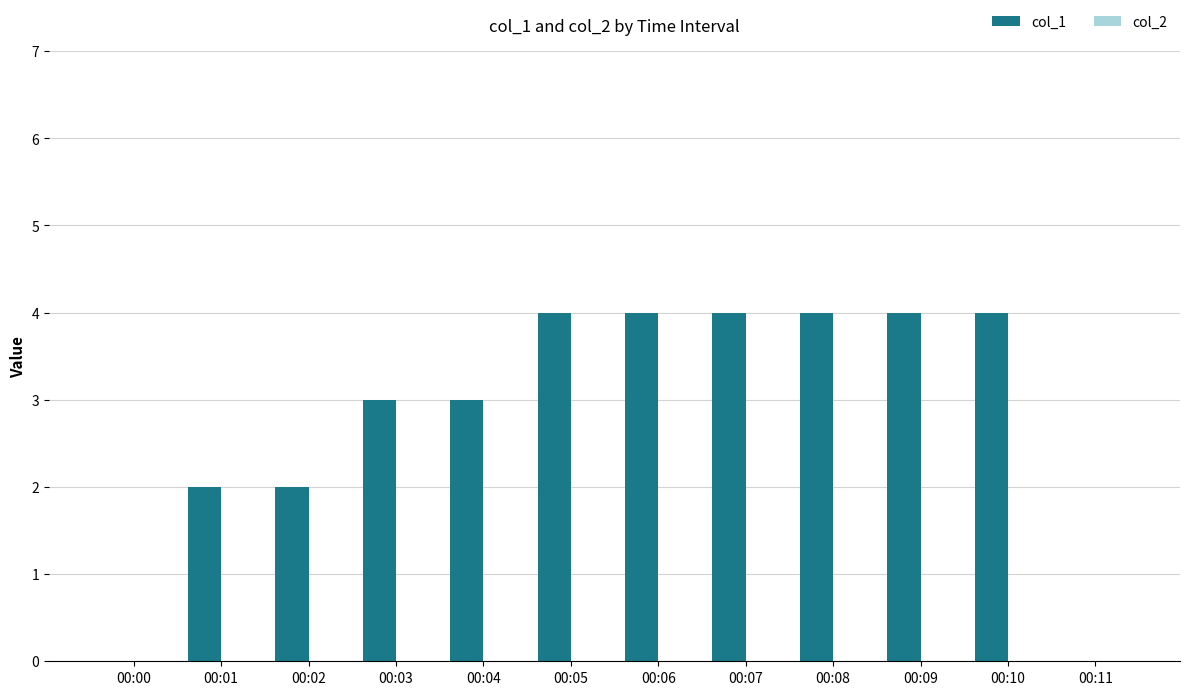

What is the sum of all values?

34